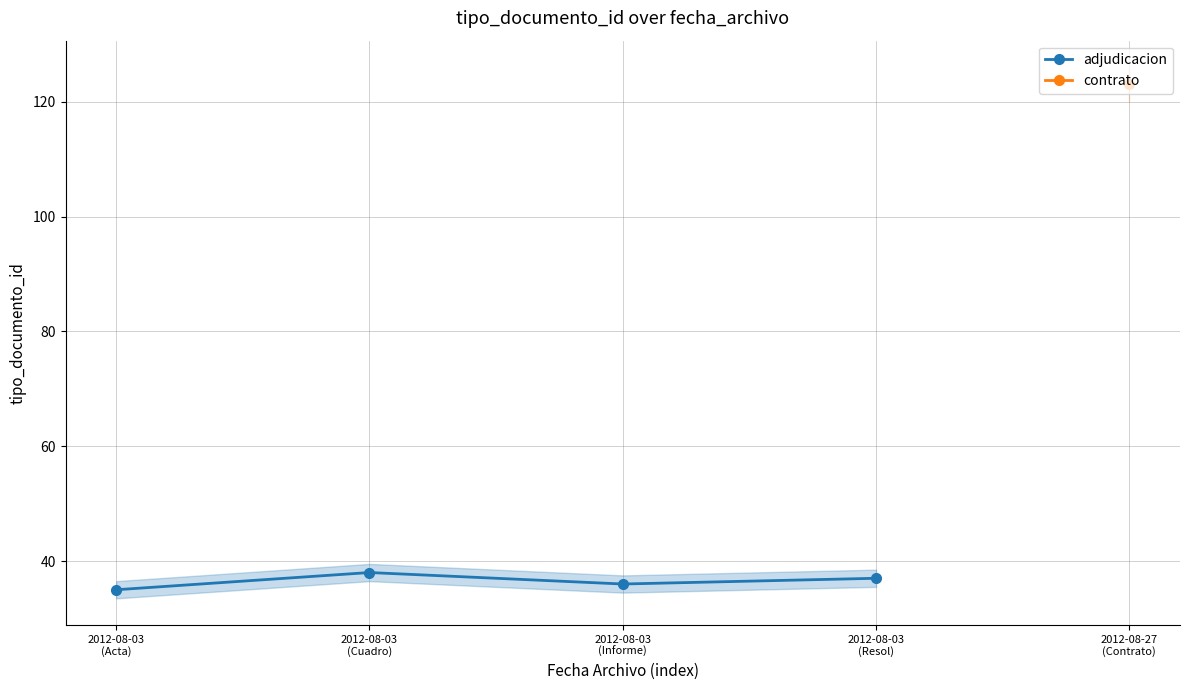

The value at 2012-08-03
(Informe) is 23. True or false?

False